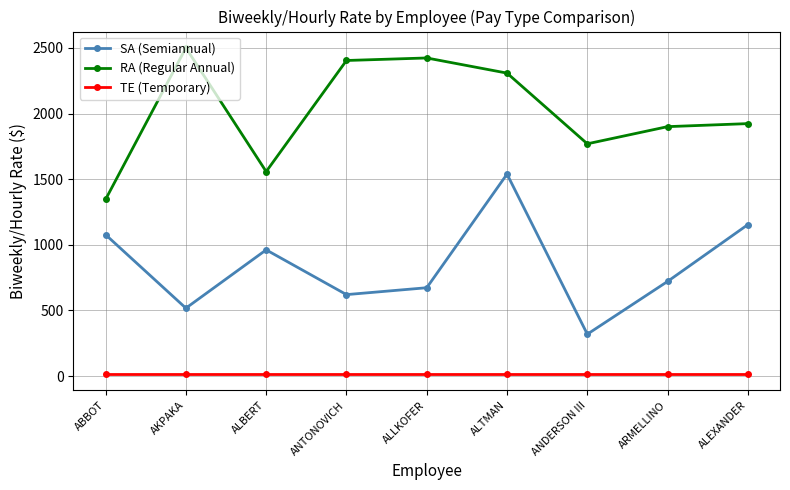

What is the label of the 2nd point from the left?

AKPAKA